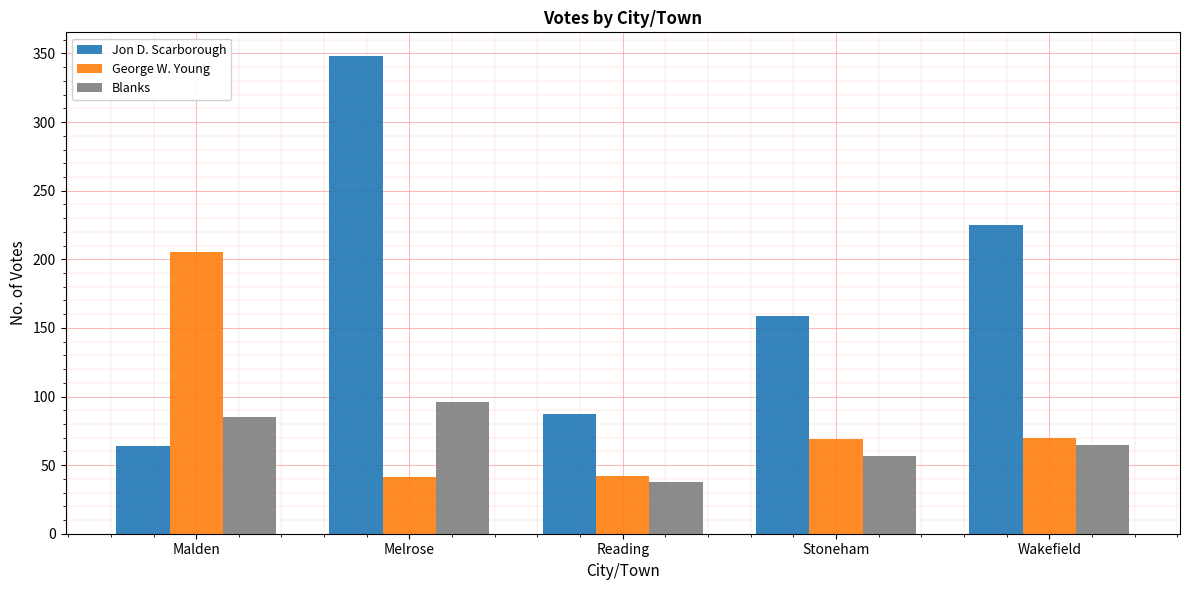

Which series has the largest range (max minus min)?

Jon D. Scarborough